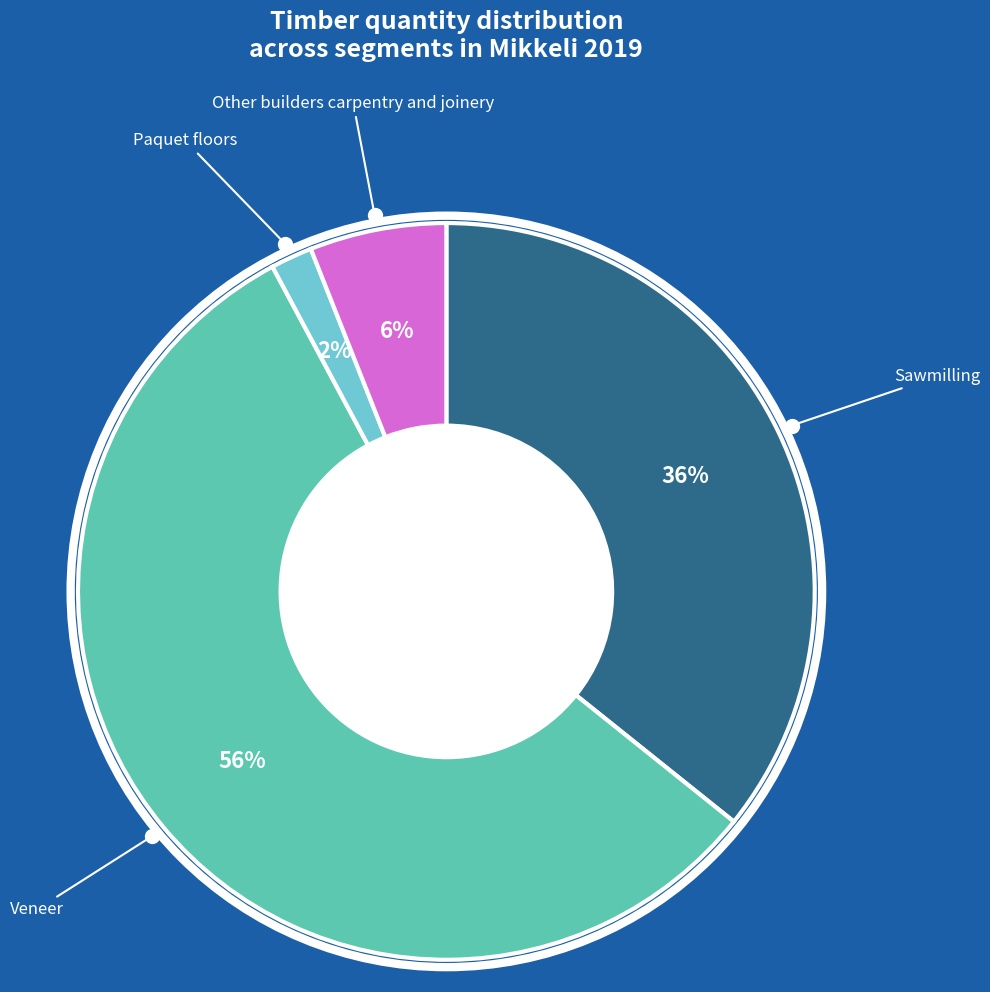

Is there any slice that represents more than half of the pie?

Yes